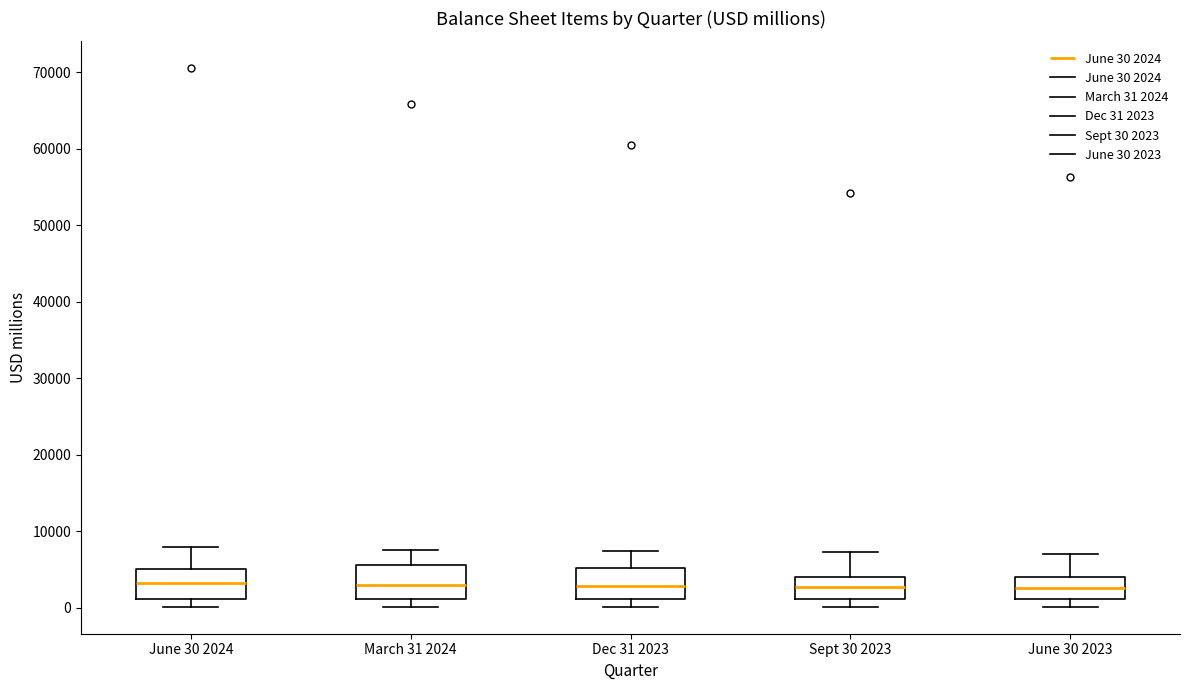

Reading left to right, read every box against the y-axis: the position of its median line, the range the box covers, and the ends of its whiskers. The values are not printed on the chart, so give them approximately, as read against the axis.

June 30 2024: median 3000, box 1000 to 5000, whiskers 0 to 8000
March 31 2024: median 3000, box 1000 to 6000, whiskers 0 to 8000
Dec 31 2023: median 3000, box 1000 to 5000, whiskers 0 to 7000
Sept 30 2023: median 3000, box 1000 to 4000, whiskers 0 to 7000
June 30 2023: median 3000, box 1000 to 4000, whiskers 0 to 7000